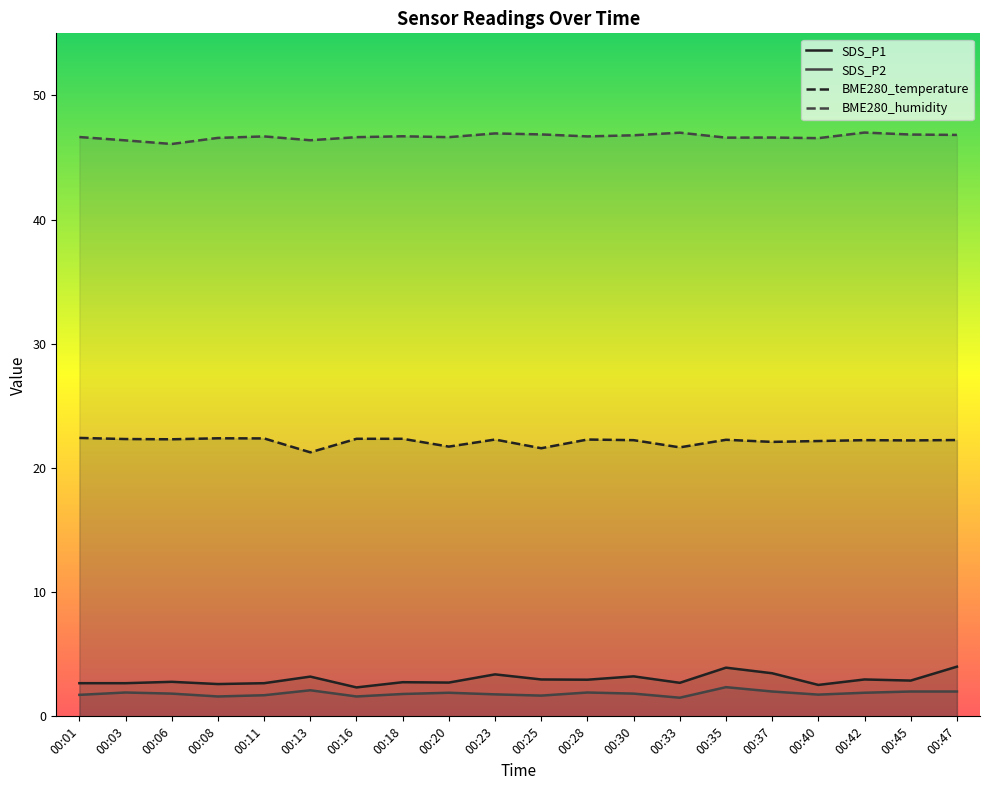

Reading right to left, extract all data points from this chart.

SDS_P1: 00:47=4.0	00:45=2.9	00:42=3.0	00:40=2.5	00:37=3.5	00:35=3.9	00:33=2.7	00:30=3.2	00:28=3.0	00:25=3.0	00:23=3.4	00:20=2.7	00:18=2.8	00:16=2.3	00:13=3.2	00:11=2.7	00:08=2.6	00:06=2.8	00:03=2.7	00:01=2.7
SDS_P2: 00:47=2.0	00:45=2.0	00:42=1.9	00:40=1.8	00:37=2.0	00:35=2.4	00:33=1.5	00:30=1.8	00:28=1.9	00:25=1.7	00:23=1.8	00:20=1.9	00:18=1.8	00:16=1.6	00:13=2.1	00:11=1.7	00:08=1.6	00:06=1.8	00:03=1.9	00:01=1.7
BME280_temperature: 00:47=22.2	00:45=22.2	00:42=22.2	00:40=22.2	00:37=22.1	00:35=22.3	00:33=21.7	00:30=22.2	00:28=22.3	00:25=21.6	00:23=22.3	00:20=21.7	00:18=22.4	00:16=22.4	00:13=21.3	00:11=22.4	00:08=22.4	00:06=22.3	00:03=22.3	00:01=22.4
BME280_humidity: 00:47=46.8	00:45=46.9	00:42=47.0	00:40=46.6	00:37=46.6	00:35=46.6	00:33=47.0	00:30=46.8	00:28=46.7	00:25=46.9	00:23=46.9	00:20=46.6	00:18=46.7	00:16=46.6	00:13=46.4	00:11=46.7	00:08=46.6	00:06=46.1	00:03=46.4	00:01=46.6